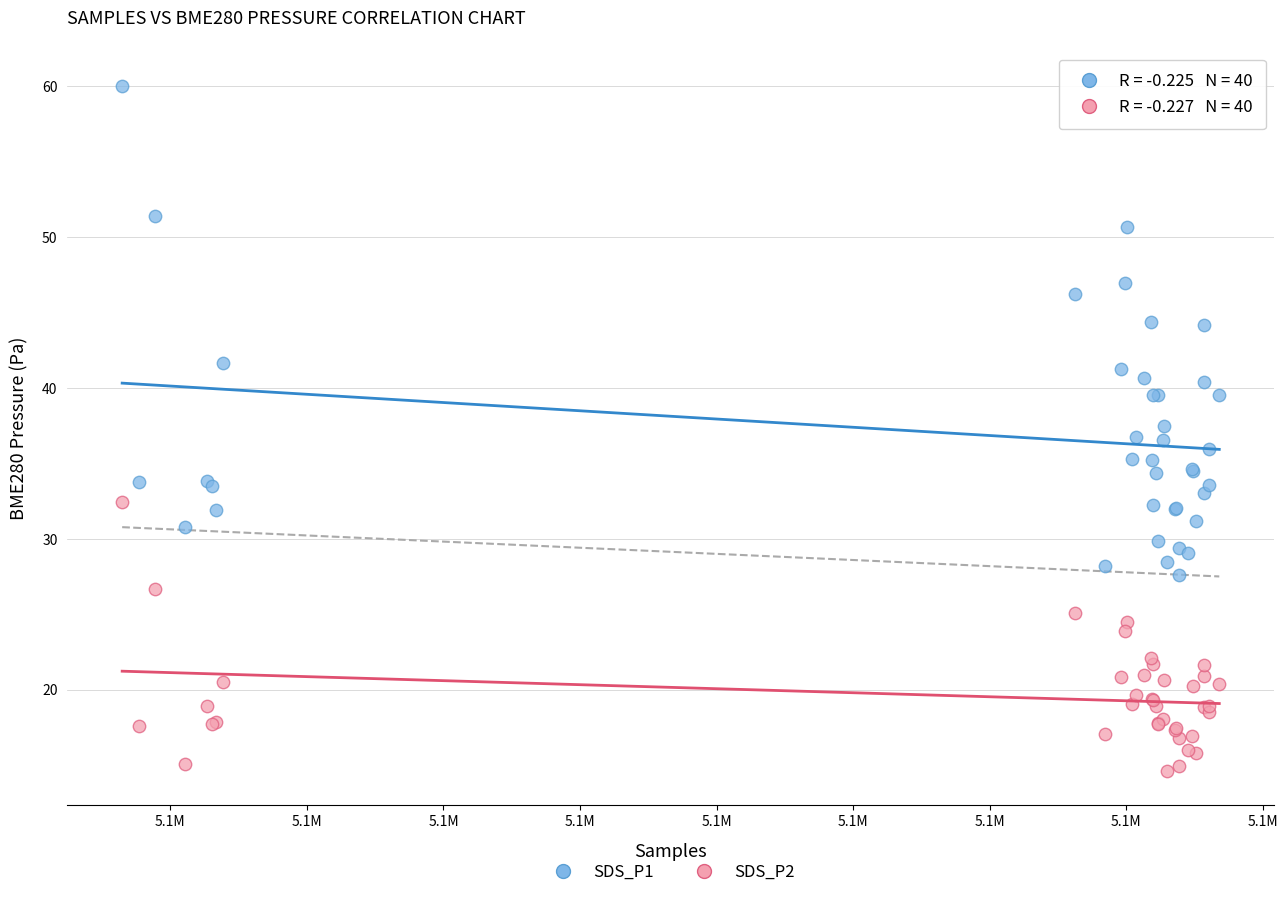

Which series reaches the minimum Y coordinate?

SDS_P2